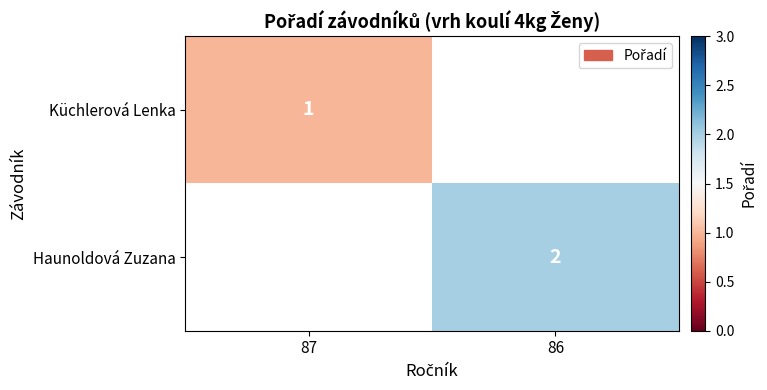

True or false: Haunoldová Zuzana has a value of 2 at 86.

True